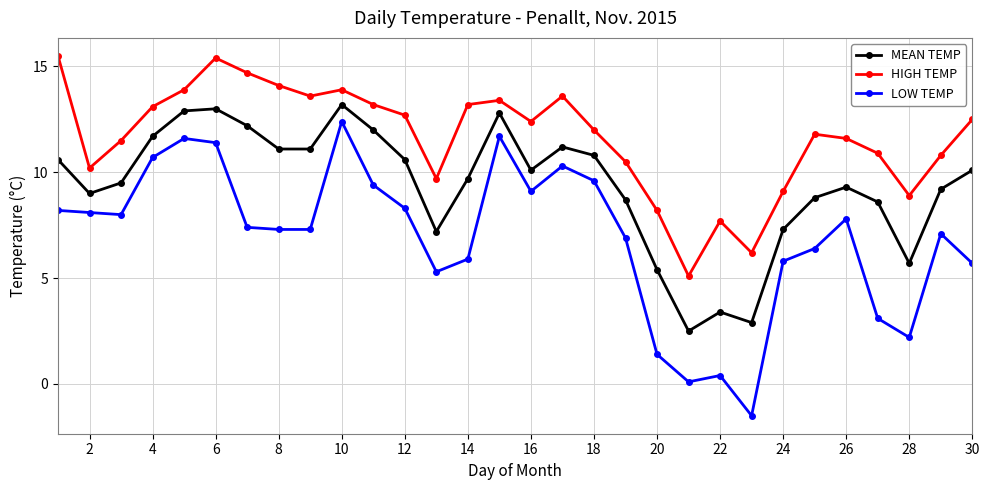

How many positive values does the LOW TEMP series have?

29